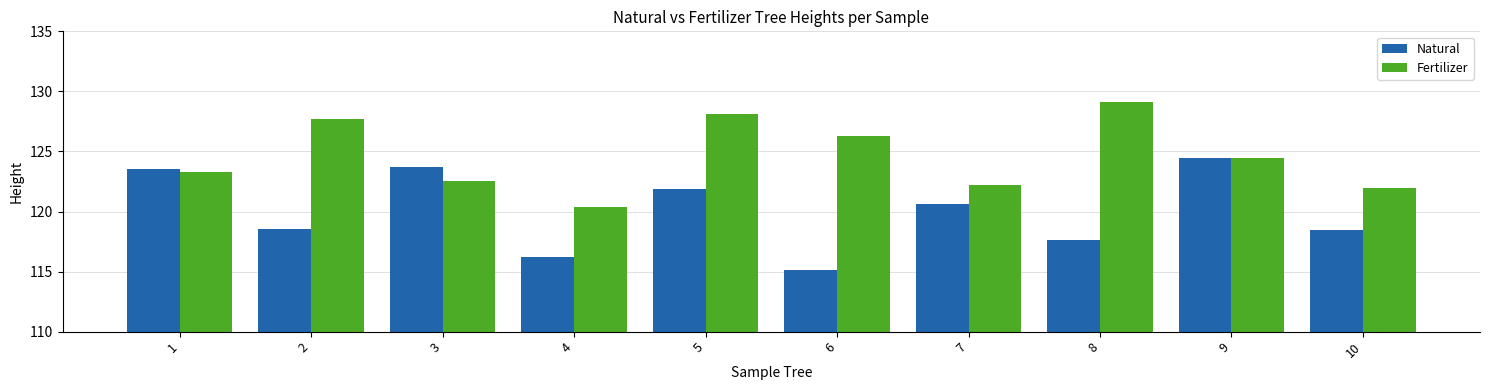

What is the smallest value displayed?

115.2